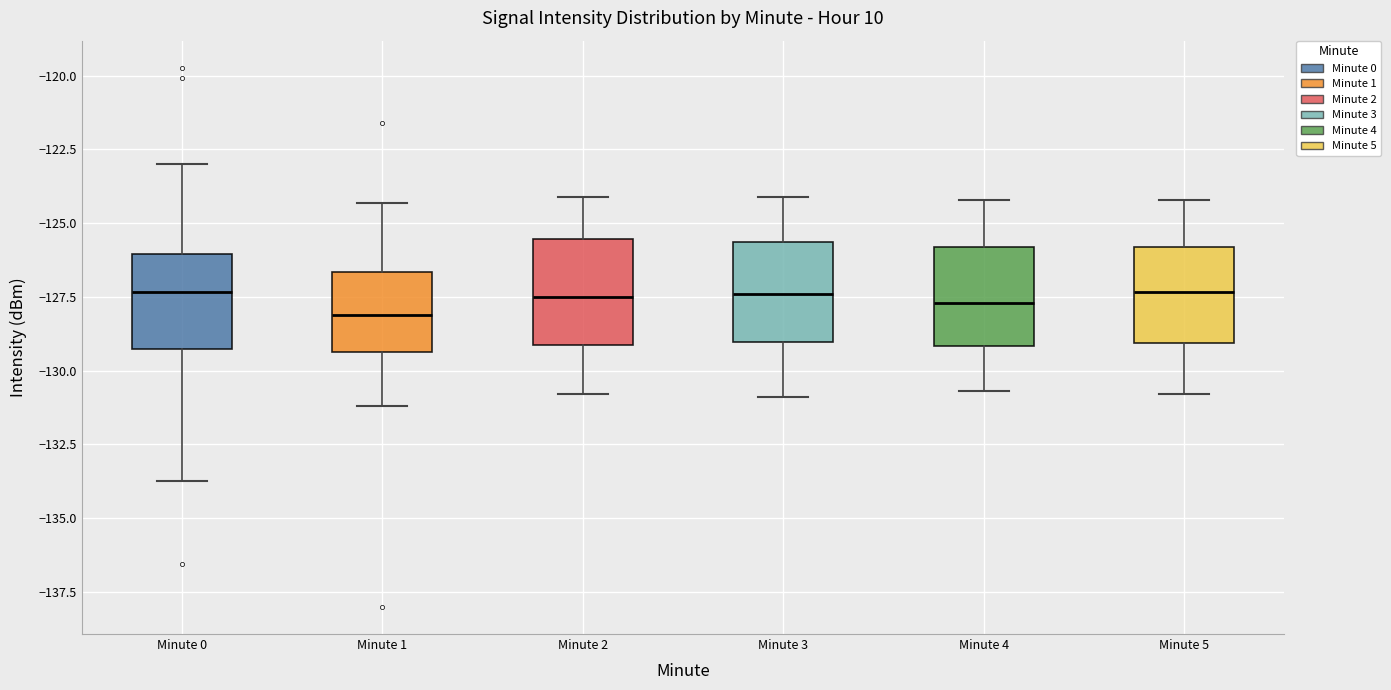

Reading left to right, read every box against the y-axis: the position of its median line, the range the box covers, and the ends of its whiskers. The values are not printed on the chart, so give them approximately, as read against the axis.

Minute 0: median -127.5, box -129.5 to -126.0, whiskers -133.5 to -123.0
Minute 1: median -128.0, box -129.5 to -126.5, whiskers -131.0 to -124.5
Minute 2: median -127.5, box -129.0 to -125.5, whiskers -131.0 to -124.0
Minute 3: median -127.5, box -129.0 to -125.5, whiskers -131.0 to -124.0
Minute 4: median -127.5, box -129.0 to -126.0, whiskers -130.5 to -124.0
Minute 5: median -127.5, box -129.0 to -126.0, whiskers -131.0 to -124.0